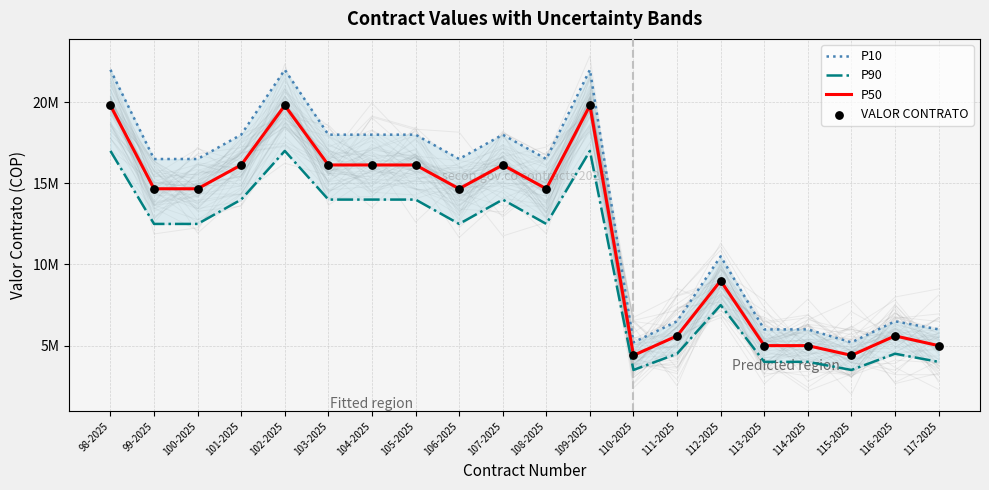

Is the value of P10 at 113-2025 greater than the value of P50 at 104-2025?

No